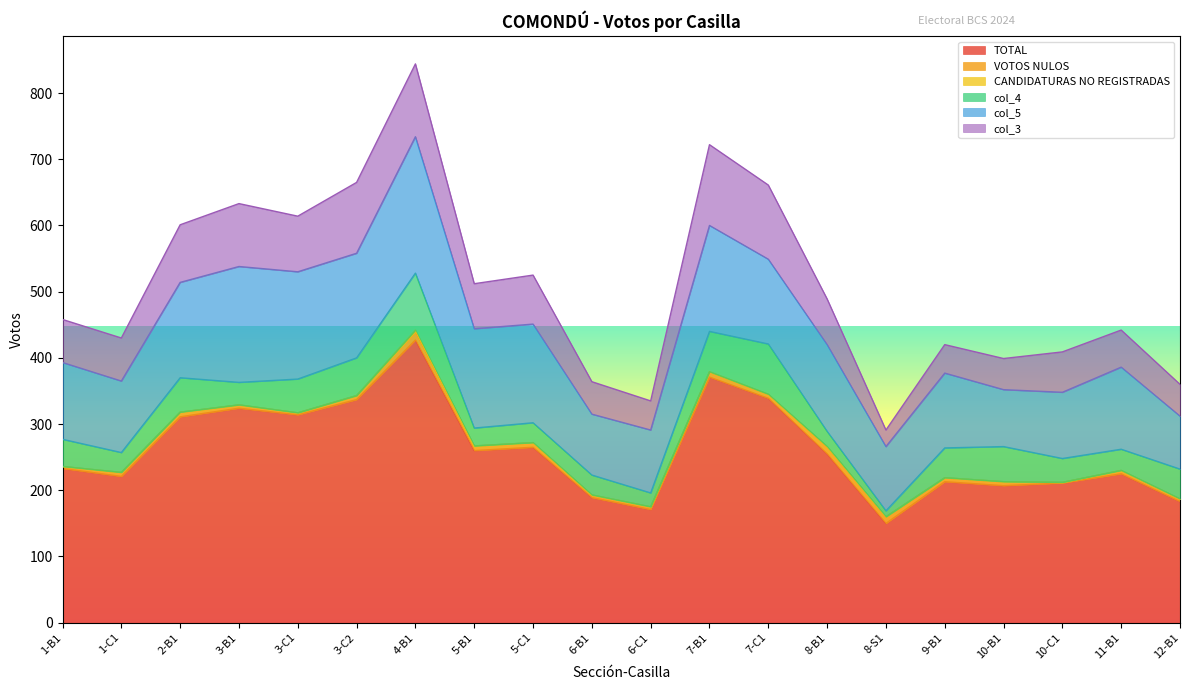

How many data points does each series have?

20